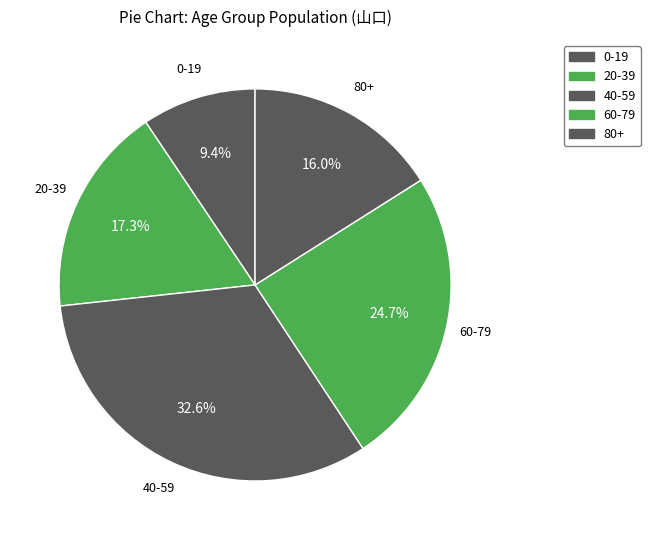

Count the number of slices in the pie.

5